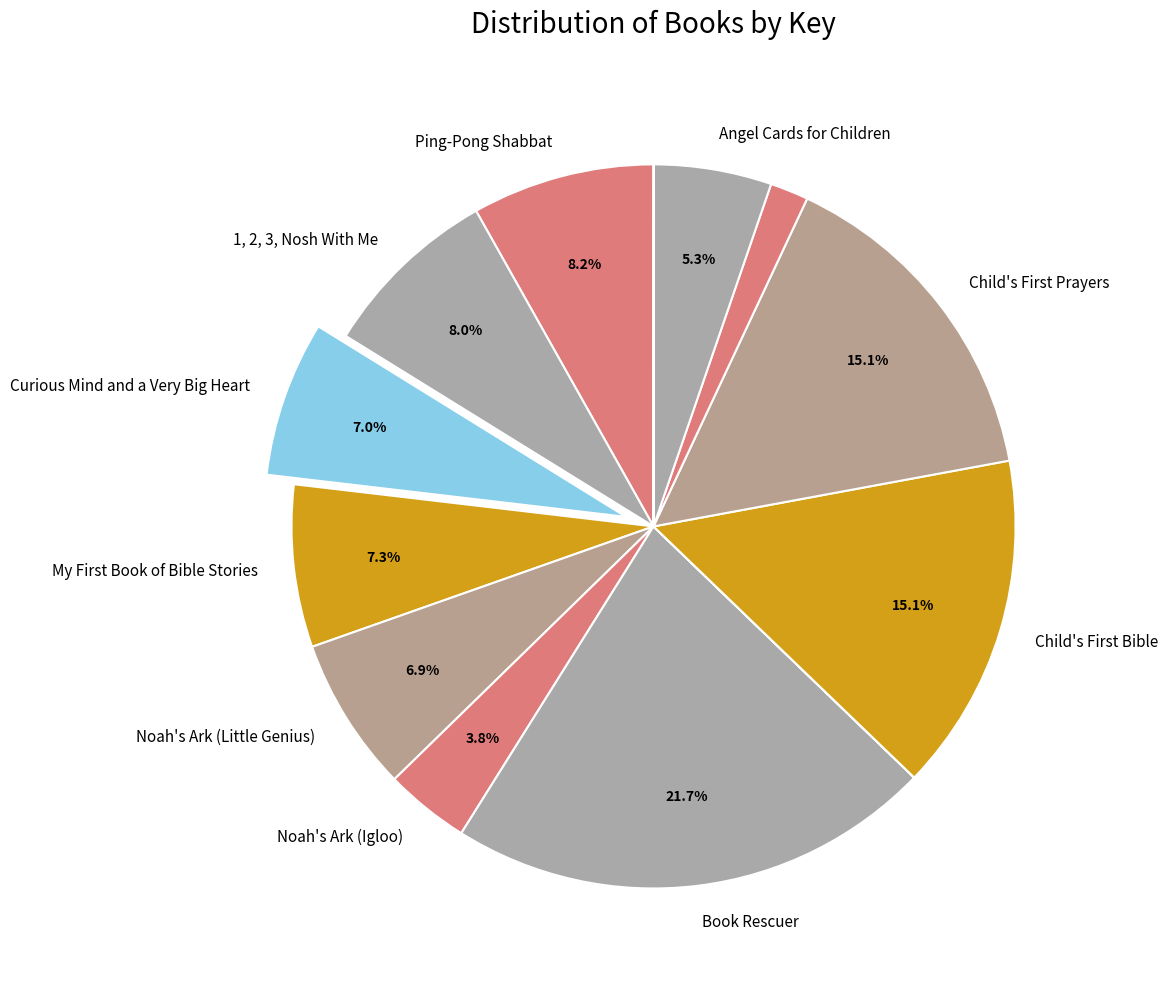

Is there a majority slice in this chart?

No